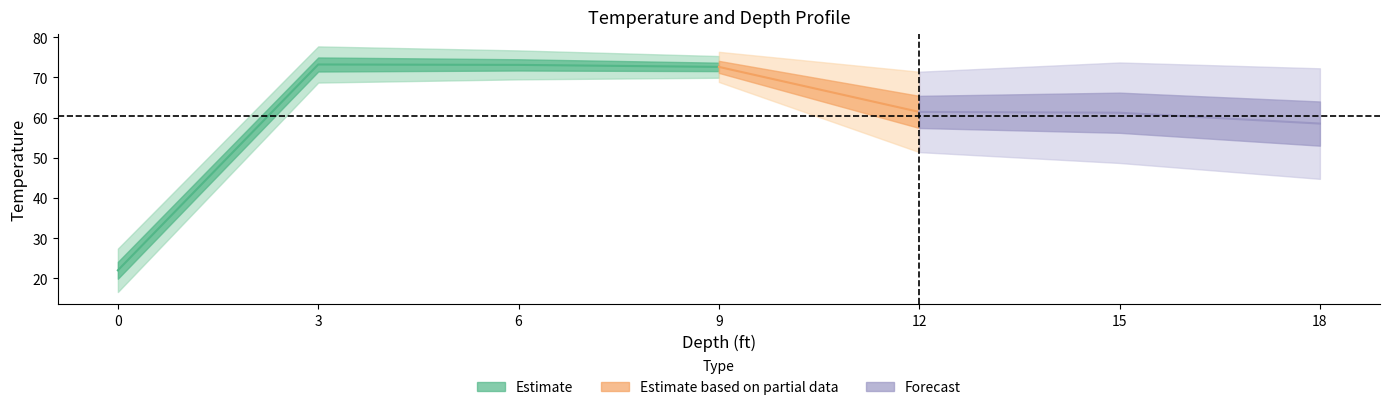

Rank the categories by Temperature value from highest to lowest.

3, 6, 9, 12, 15, 18, 0